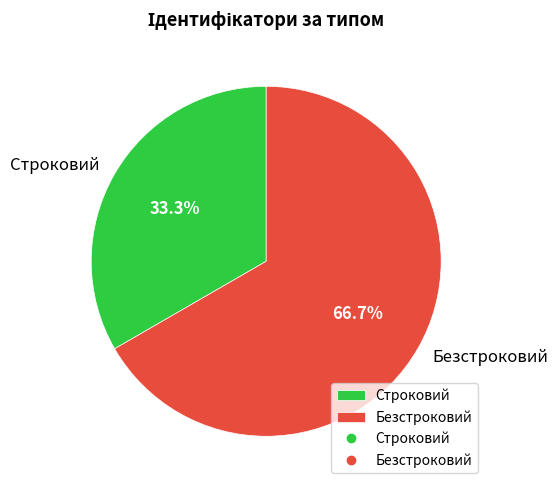

Count the number of slices in the pie.

2